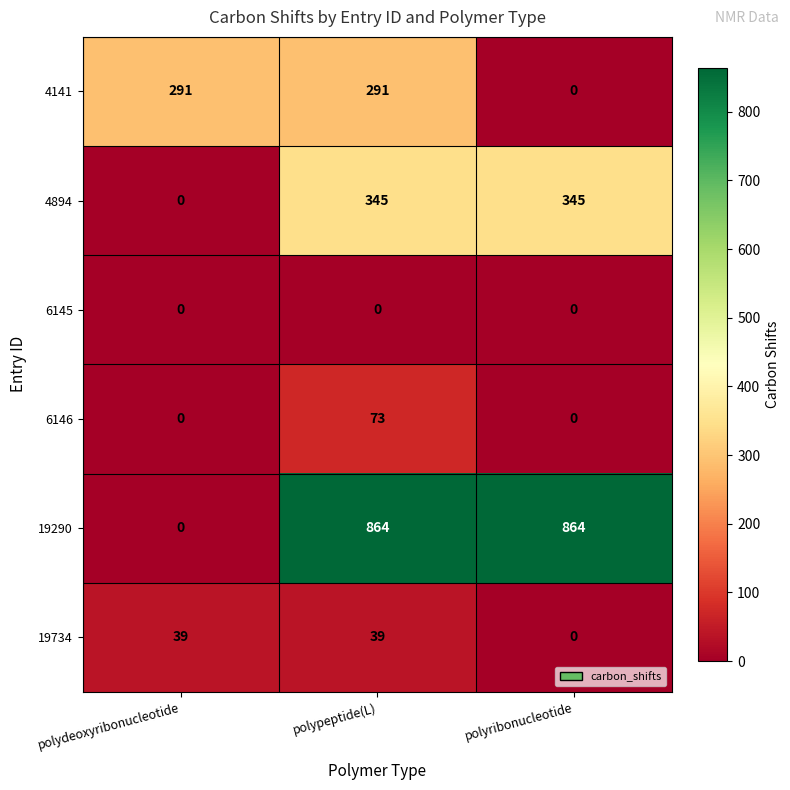

How many data points does each series have?

3